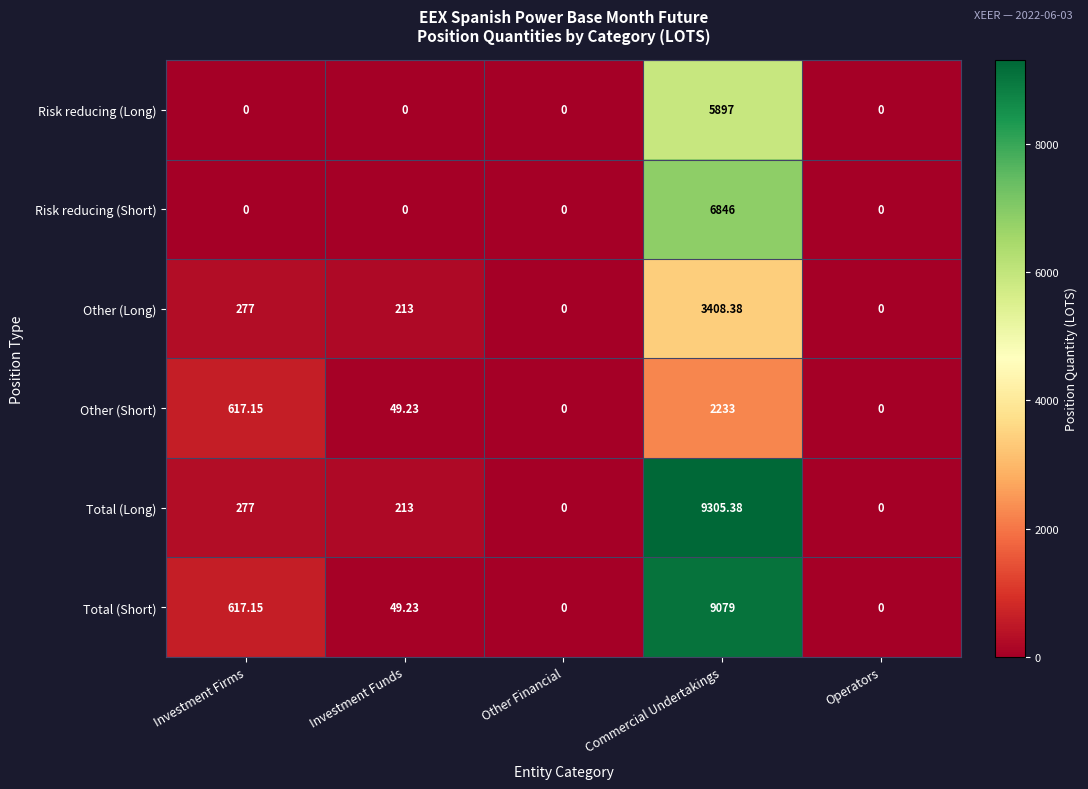

Which series has the widest spread of values?

Total (Long)